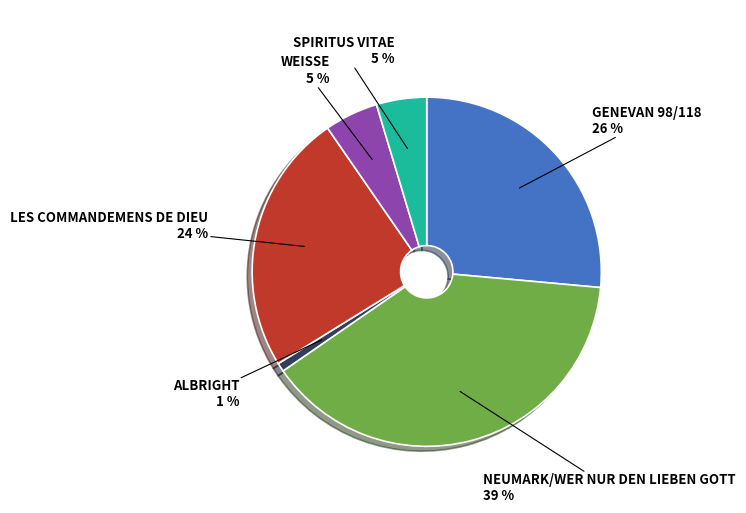

Is there any slice that represents more than half of the pie?

No